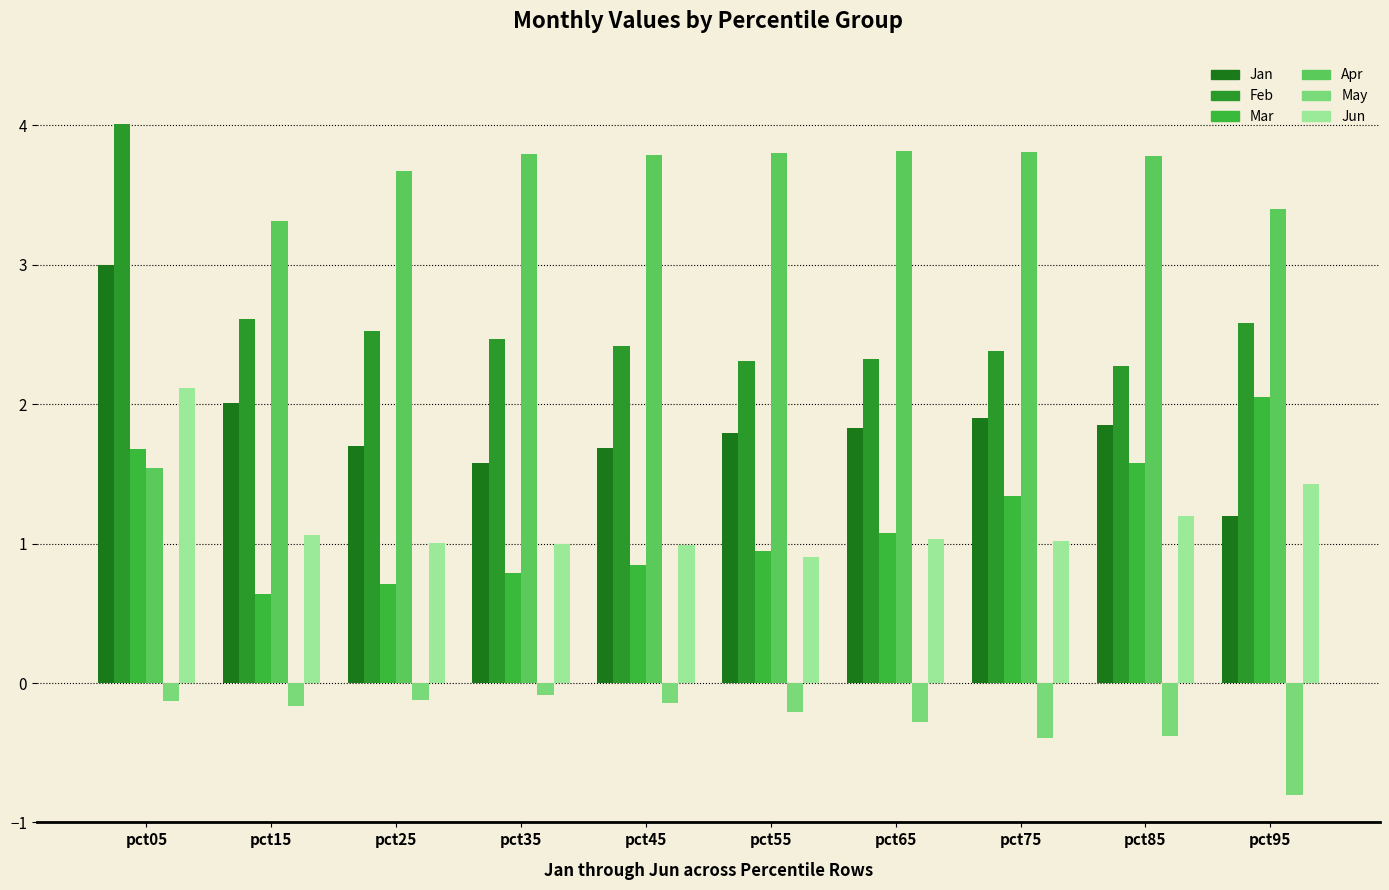

What is the minimum value shown in the chart?

-0.8